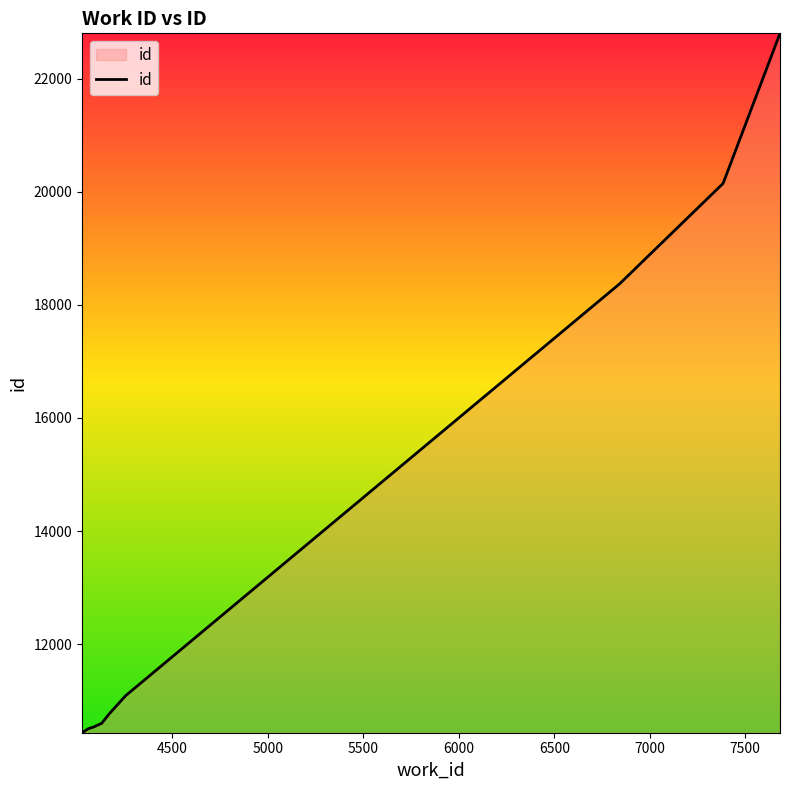

What is the difference between the maximum and minimum values?

12371